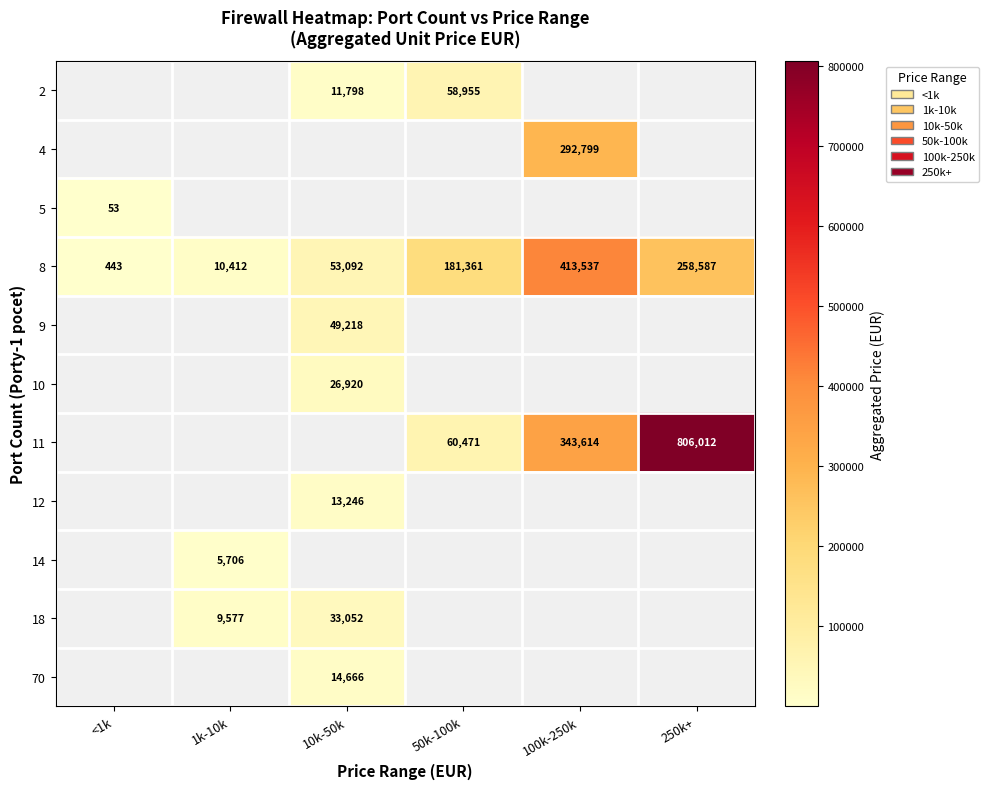

The value of 14 at 1k-10k is 2920. True or false?

False